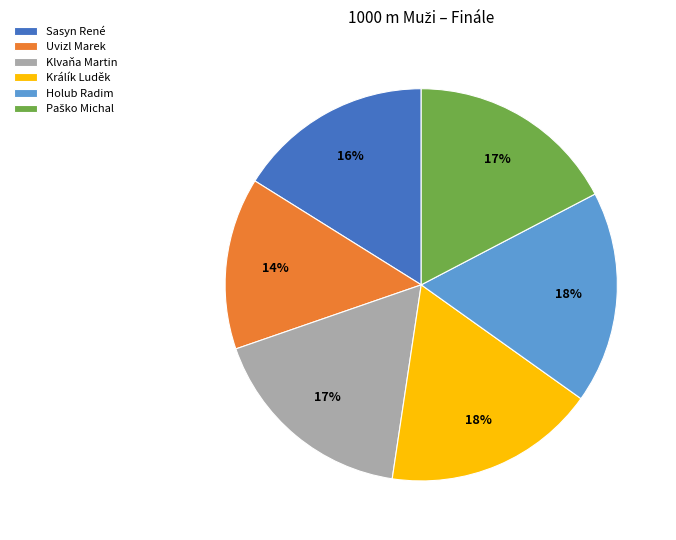

Which has a higher value, Klvaňa Martin or Sasyn René?

Klvaňa Martin